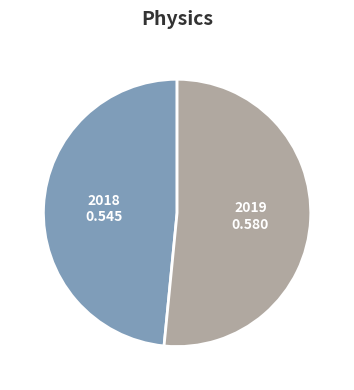

Rank the categories by value from highest to lowest.

2019, 2018